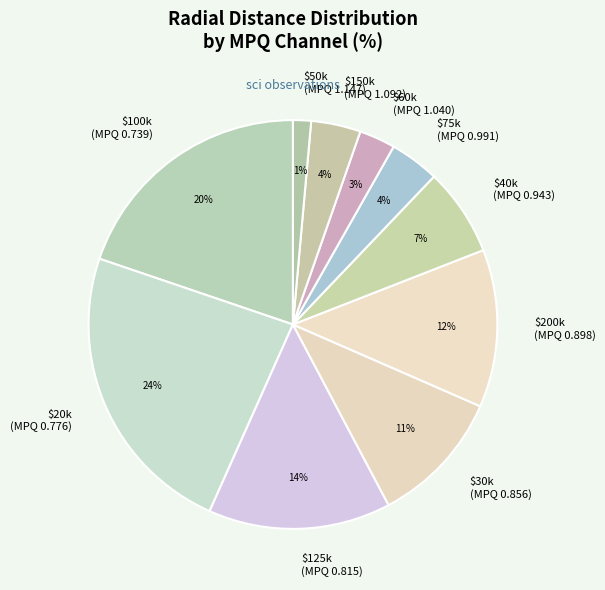

Is there any slice that represents more than half of the pie?

No